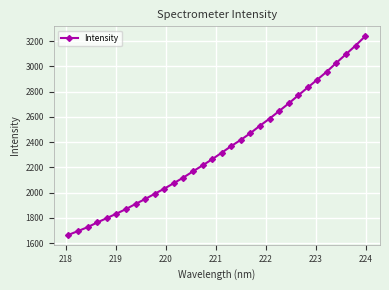

What is the value of the 11th point from the left?

2031.7